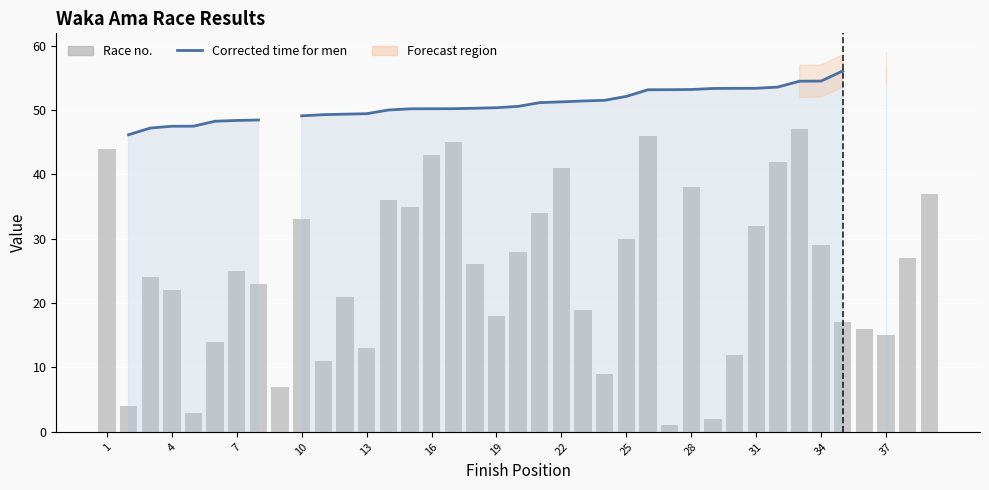

How many values in the Race no. series are below 25?

19